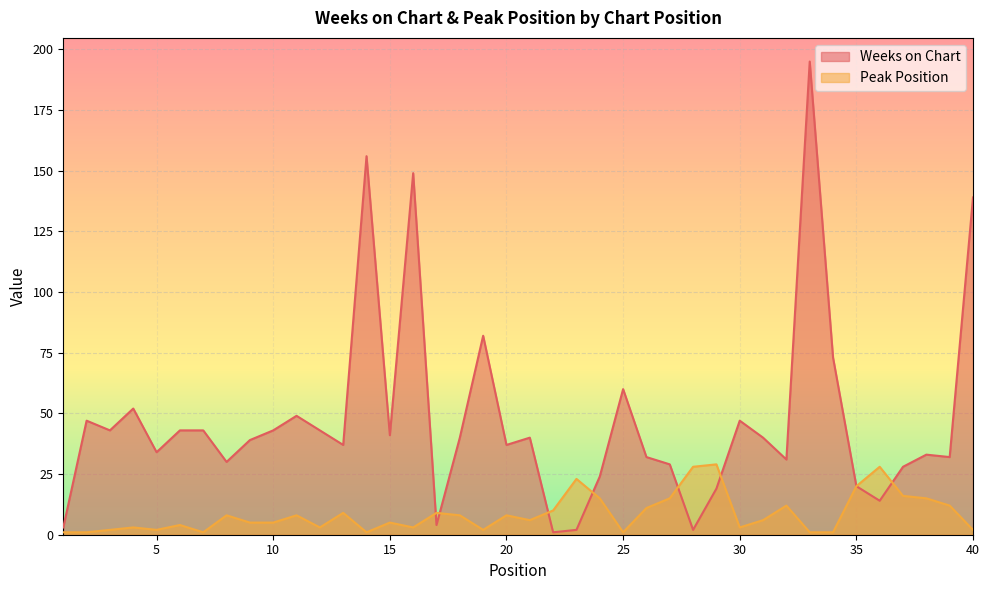

Where is the first local maximum for Weeks on Chart?

2